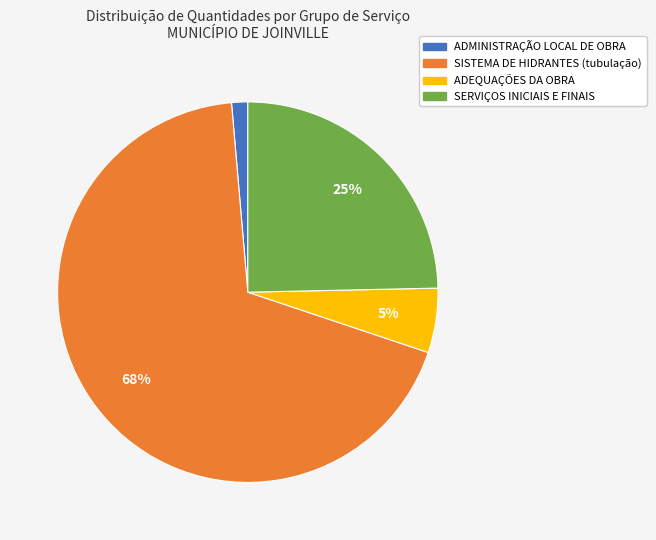

To the nearest percent, what portion does SERVIÇOS INICIAIS E FINAIS represent?

25%